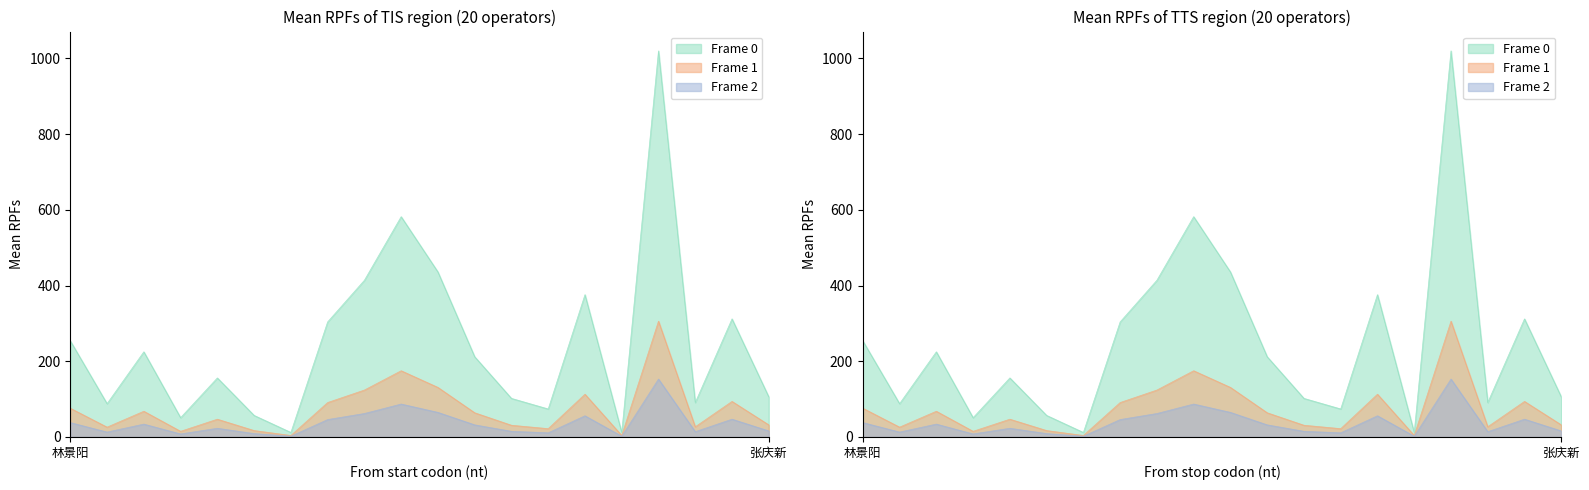

True or false: Frame 0 (补助面积) has a value of 75 at 于江.

False